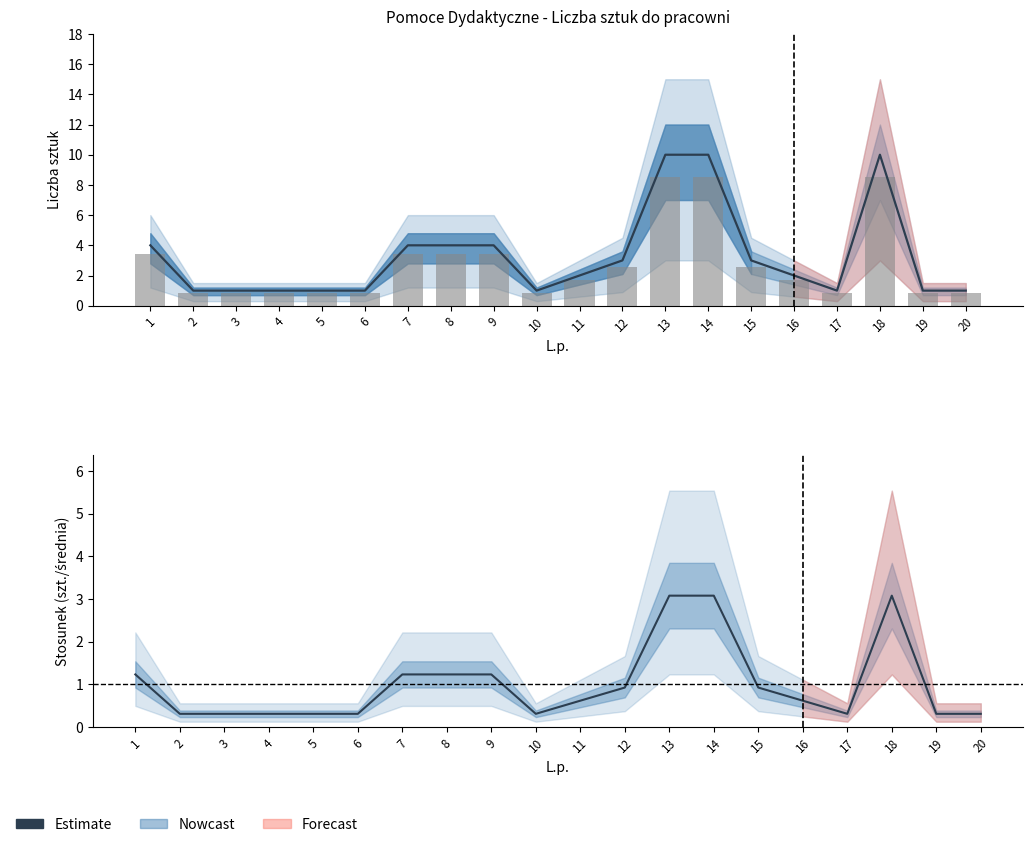

True or false: the data shows 0.5 at 12.

False